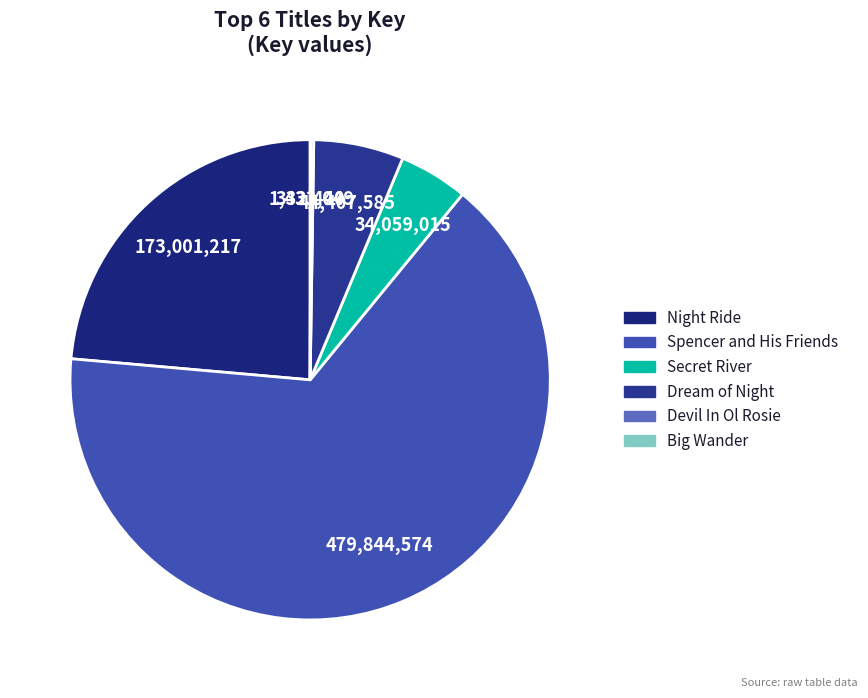

The Dream of Night slice represents 6% of the pie. True or false?

True